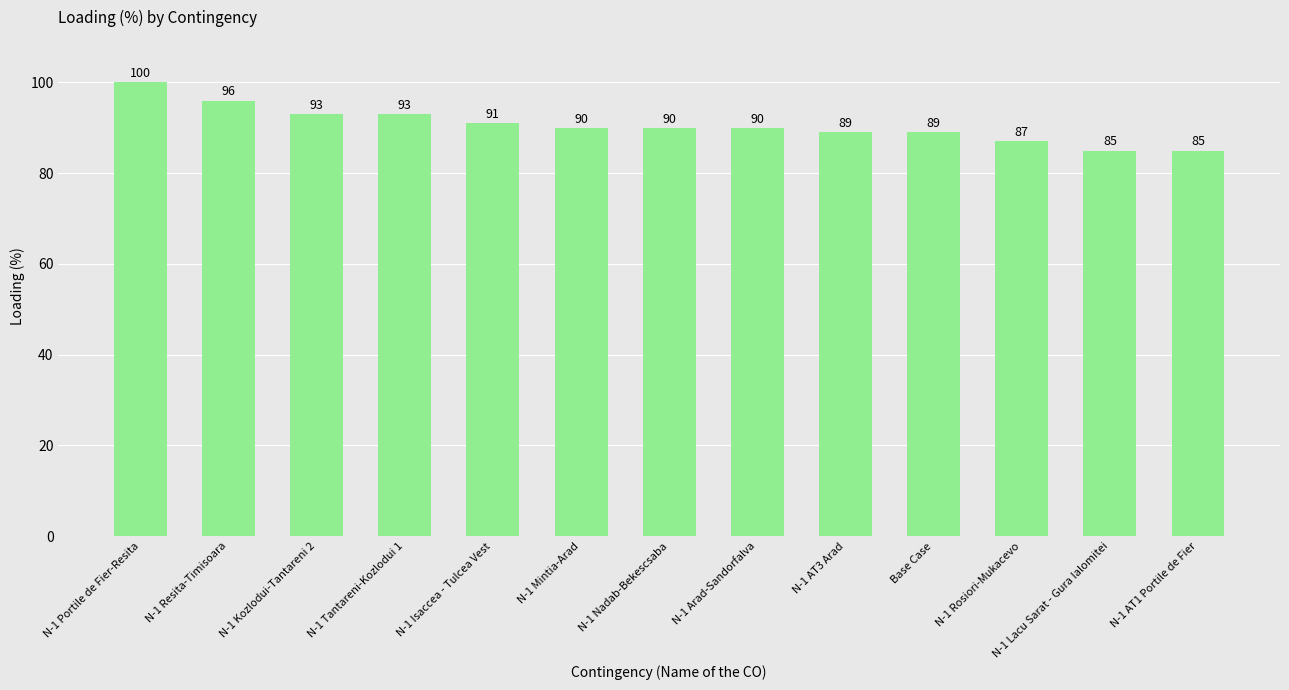

What is the sum of the values at N-1 AT3 Arad and N-1 Nadab-Bekescsaba?

179